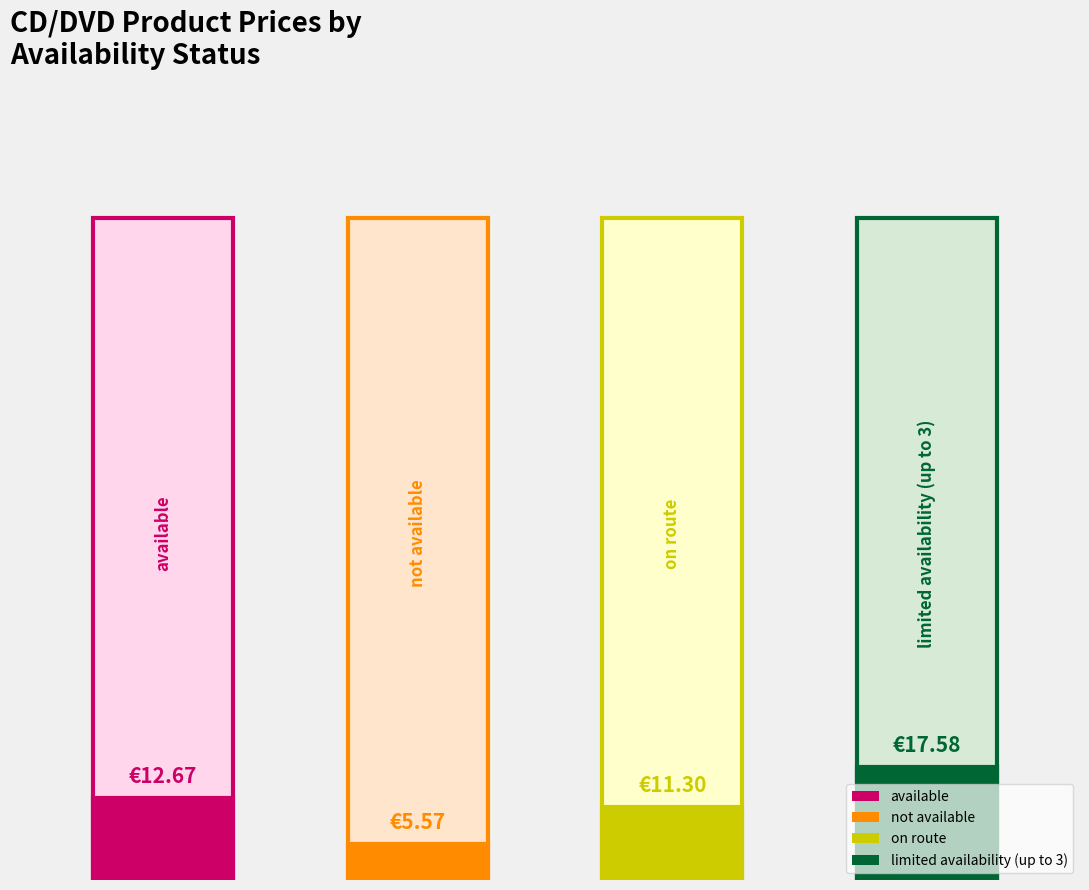

What is the minimum value shown in the chart?

5.6